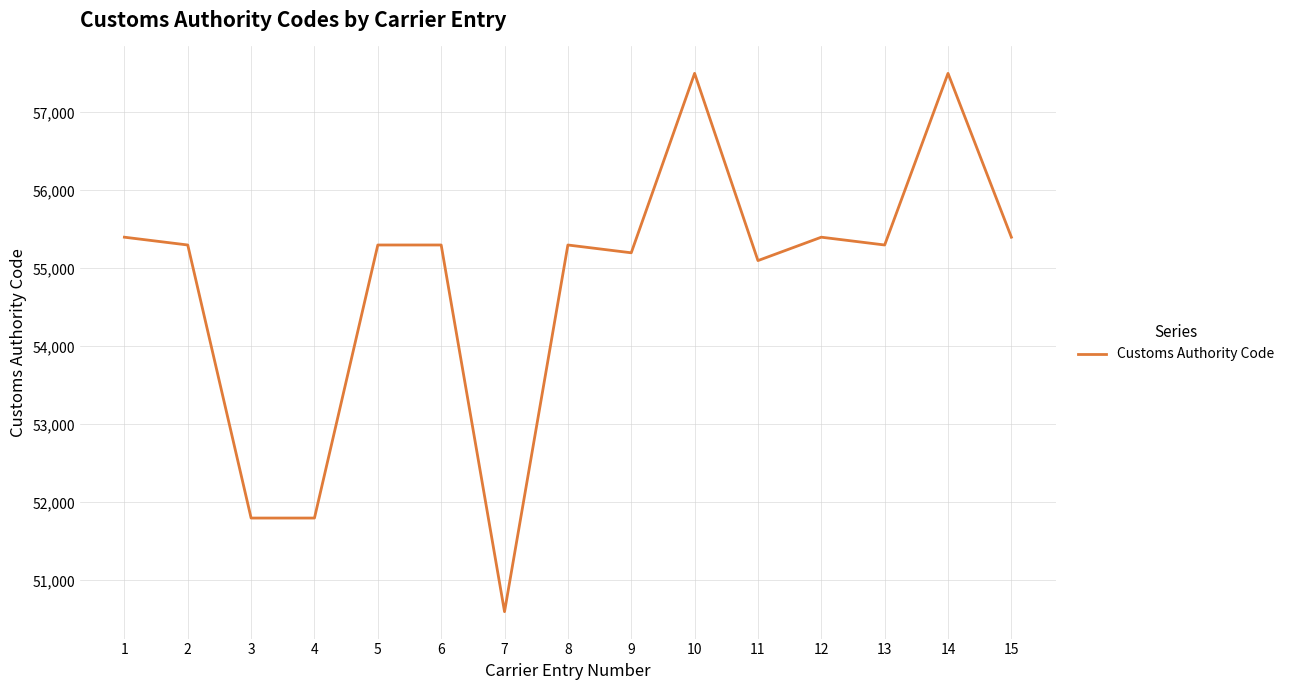

What is the maximum value shown in the chart?

57500